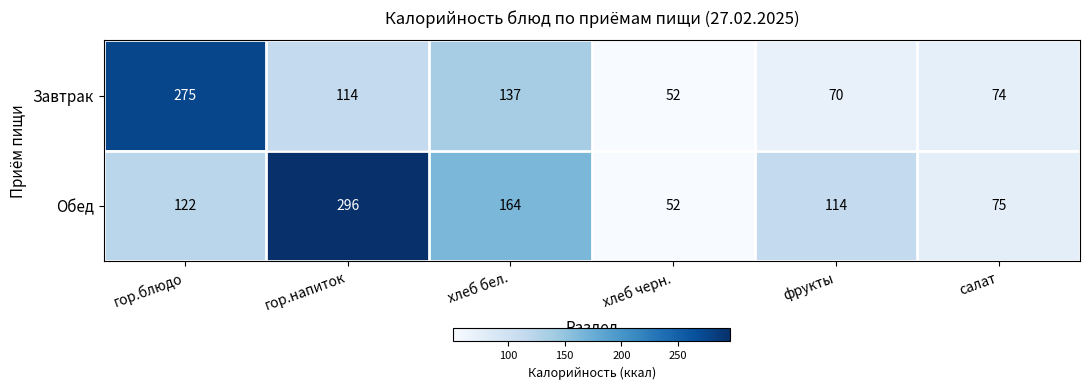

How many series are shown in this chart?

2